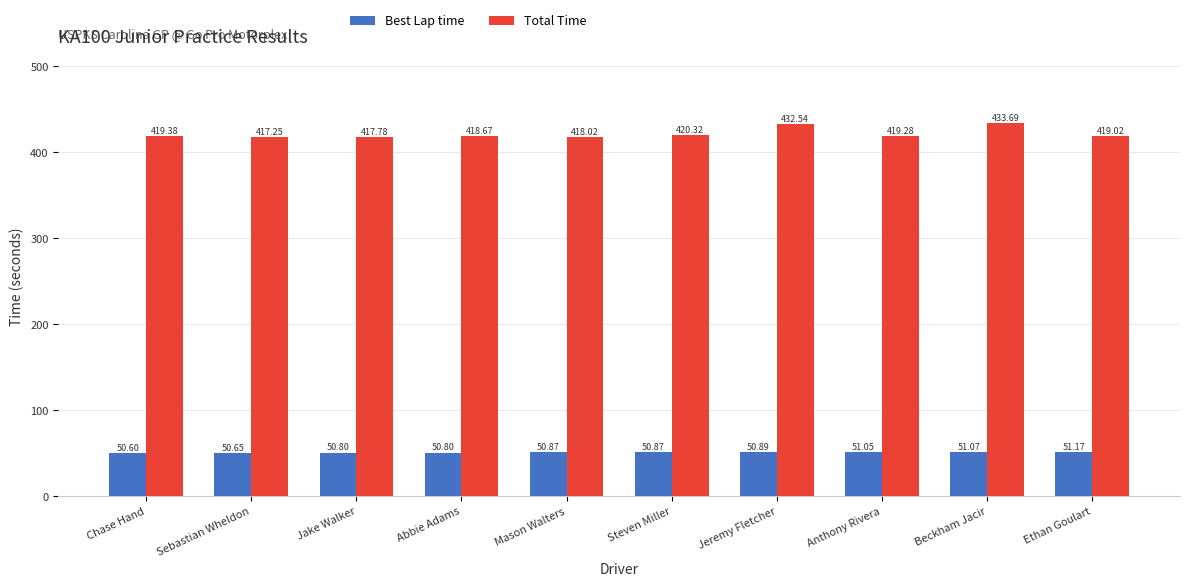

Which series changed the most between Chase Hand and Mason Walters?

Total Time